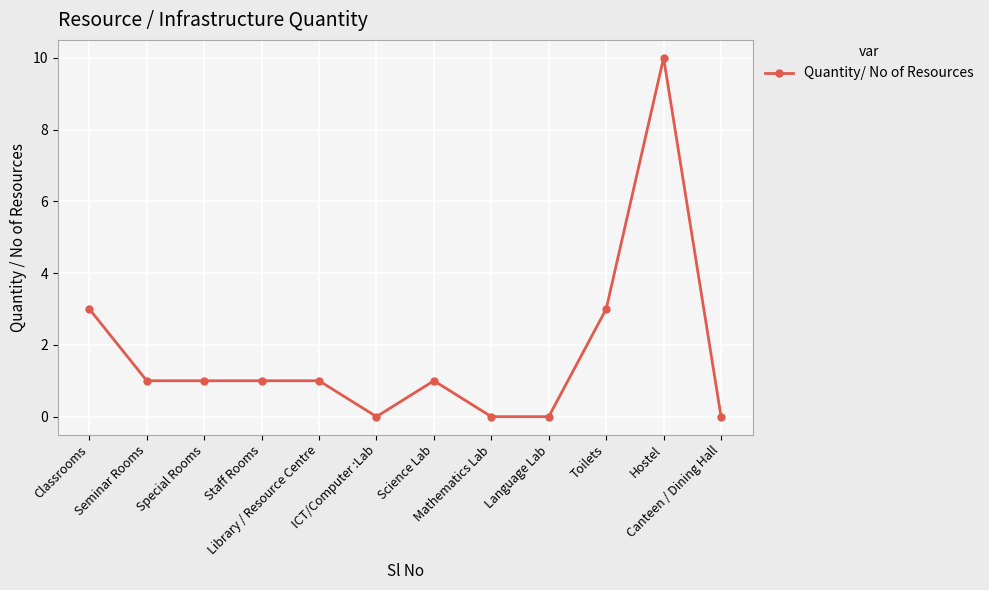

Reading left to right, transcribe all the data shown in this chart.

Classrooms=3	Seminar Rooms=1	Special Rooms=1	Staff Rooms=1	Library / Resource Centre=1	ICT/Computer :Lab=0	Science Lab=1	Mathematics Lab=0	Language Lab=0	Toilets=3	Hostel=10	Canteen / Dining Hall=0